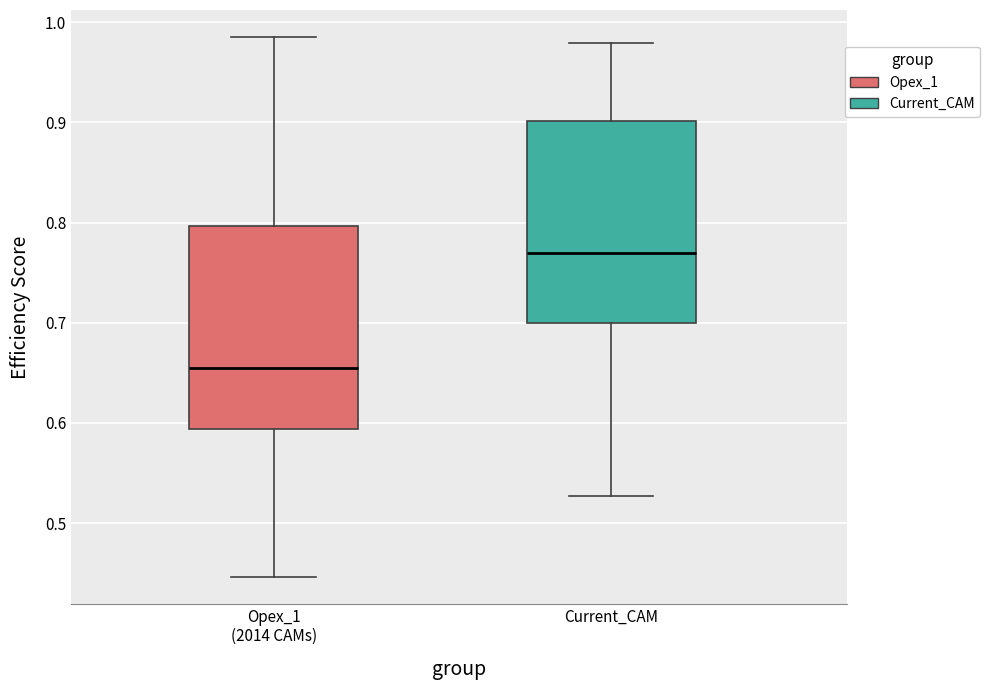

Reading left to right, transcribe this box plot: for each box, give where its median line is, the range the box spans, and where its two whiskers end, as read against the y-axis. The values are not printed on the chart, so give them approximately, as read against the axis.

Opex_1 (2014 CAMs): median 0.66, box 0.59 to 0.80, whiskers 0.45 to 0.99
Current_CAM: median 0.77, box 0.70 to 0.90, whiskers 0.53 to 0.98